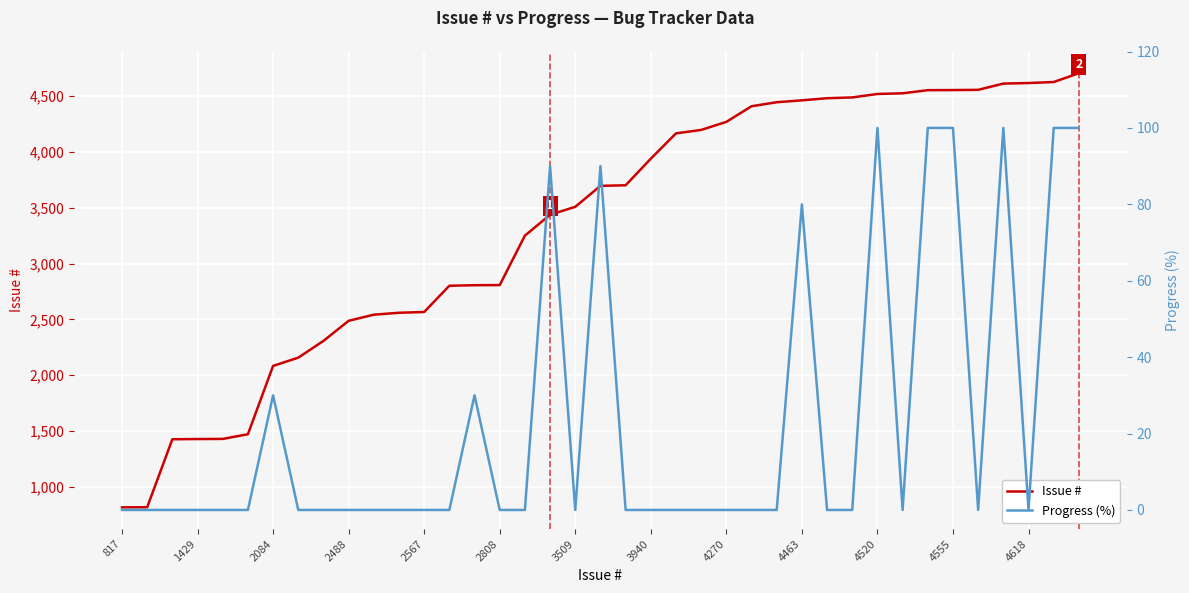

True or false: Issue # has a value of 4463 at 4463.

True